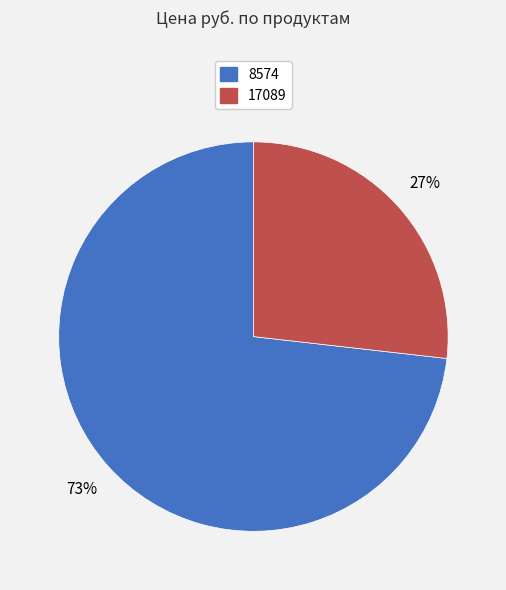

Do 17089 and 8574 together represent more than half of the pie?

Yes